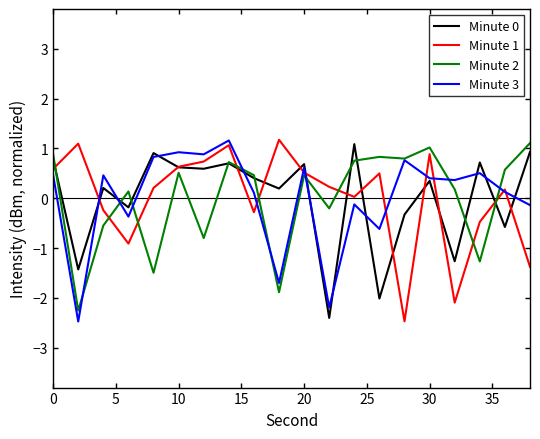

What is the lowest value of the Minute 2 series?

-2.3